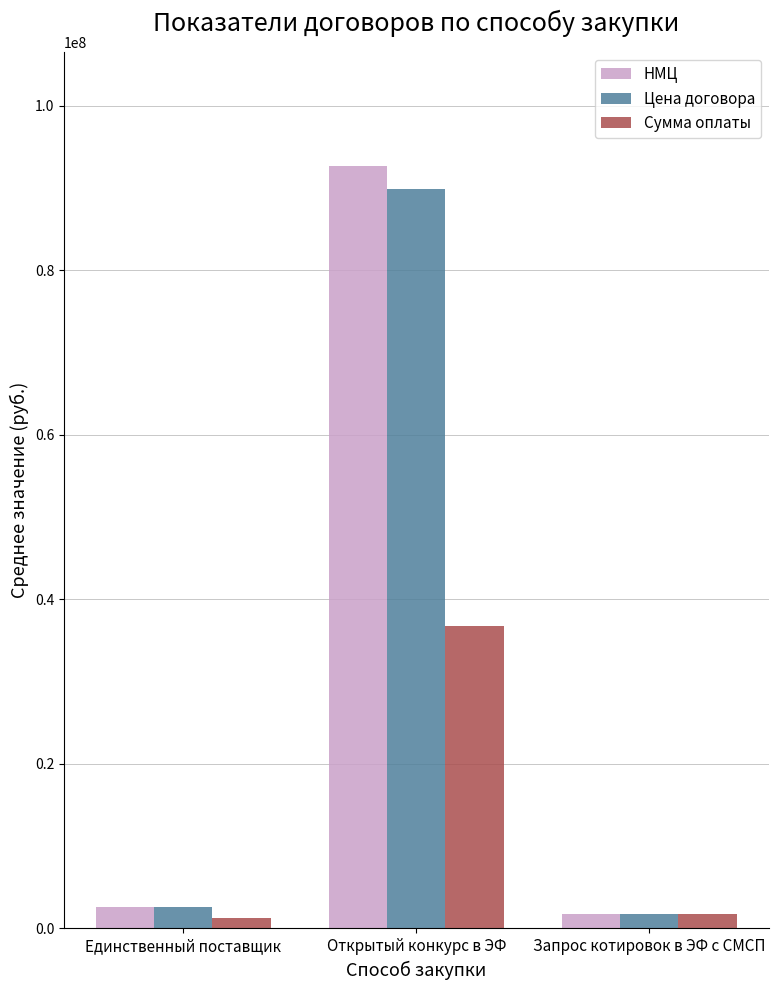

Reading left to right, transcribe all the data shown in this chart.

НМЦ: 2587189.8	92636535.0	1738463.0
Цена договора: 2587097.7	89844540.8	1779546.0
Сумма оплаты: 1277851.5	36790755.6	1761970.4